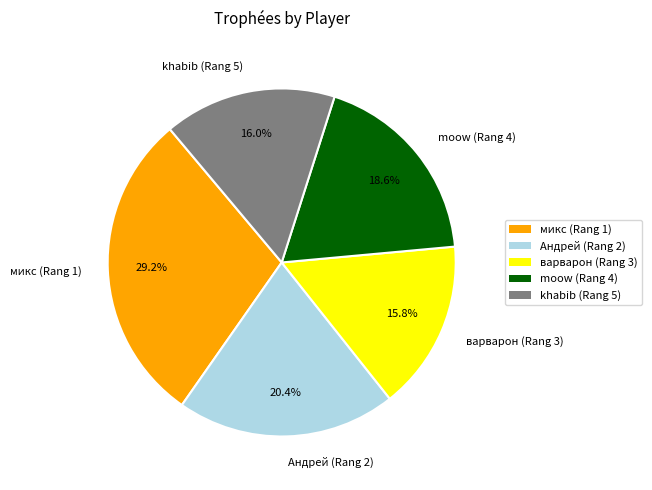

What is the largest slice in the pie chart?

микс (Rang 1)